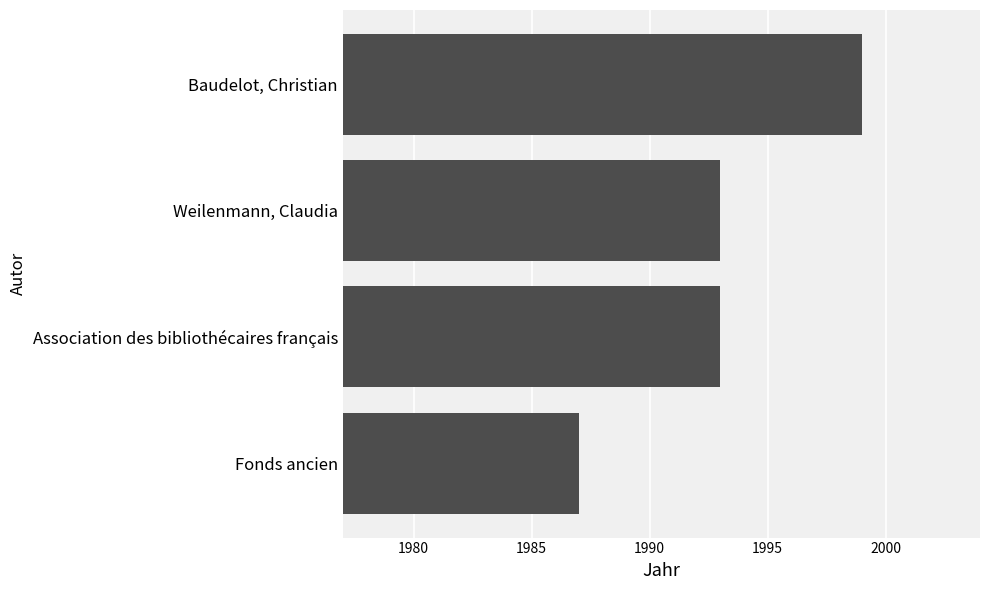

How many categories are shown in the chart?

4